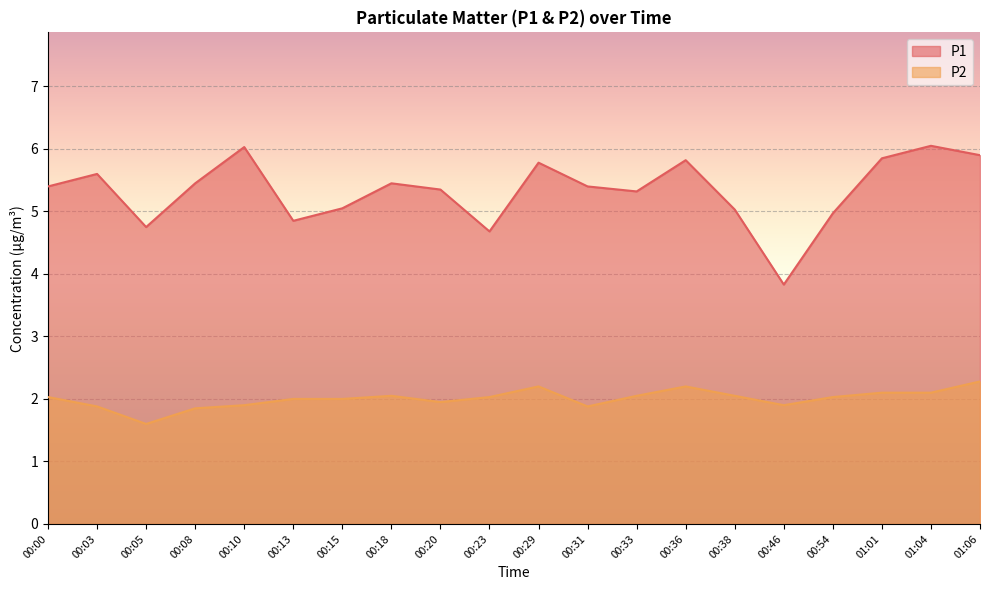

Is it true that P1 equals 5.5 at 00:18?

True